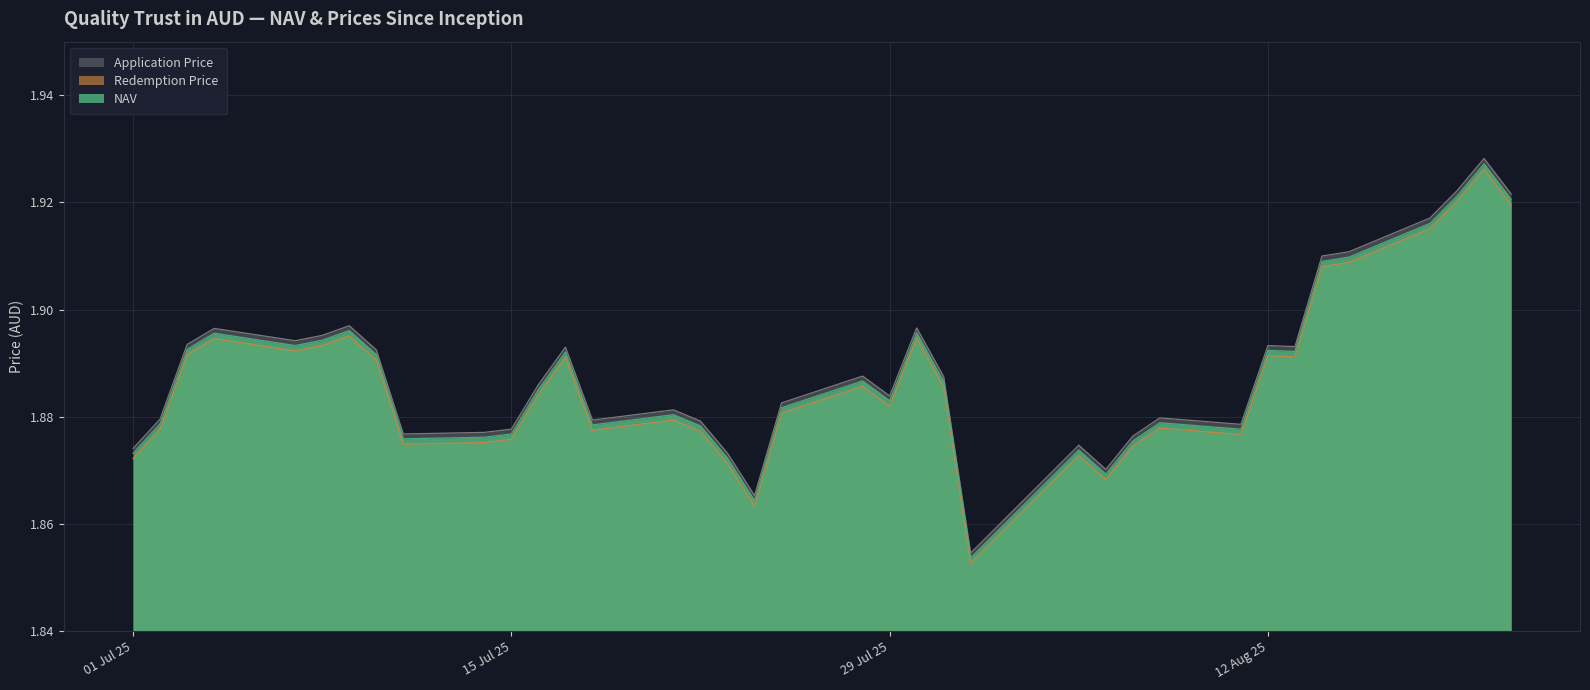

What is the sum of all Application Price values?

69.9